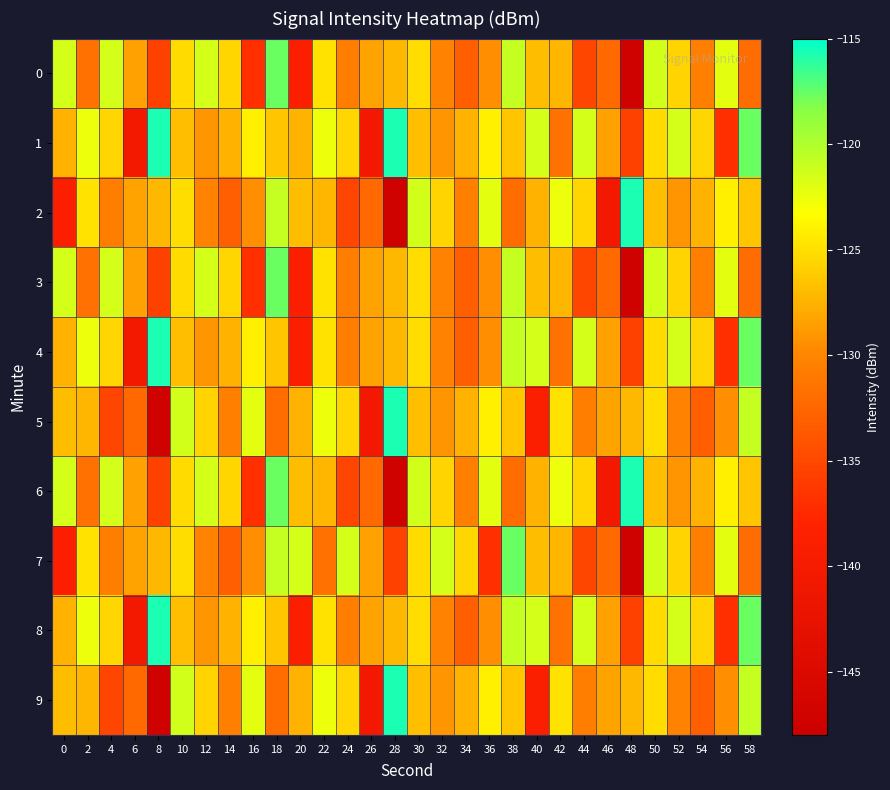

Count the number of categories in the chart.

30